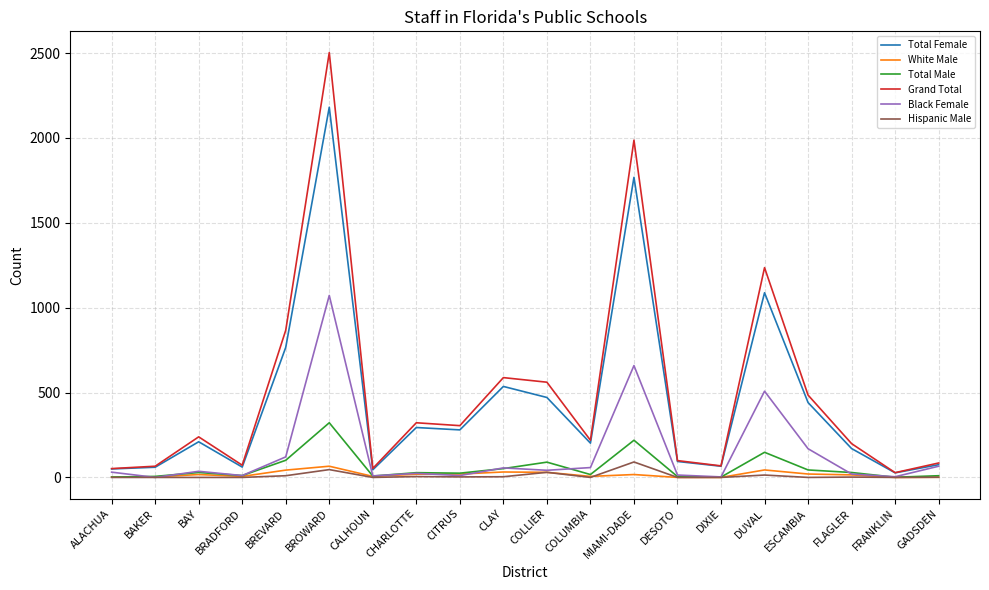

What is the total value across all series at CITRUS?

644